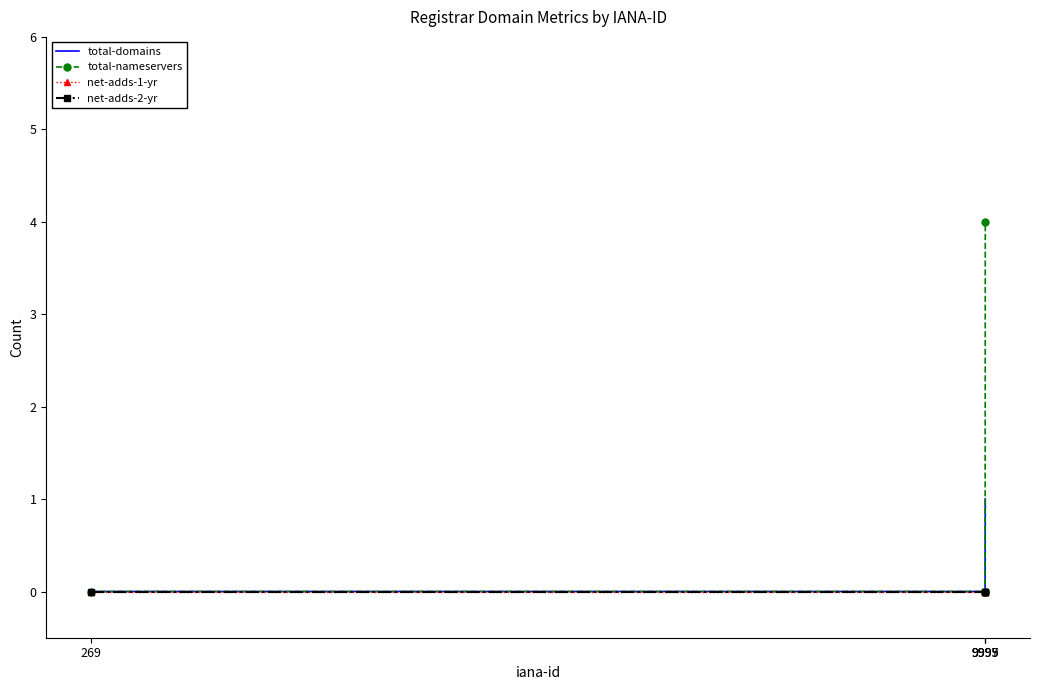

What is the maximum value for total-nameservers?

4